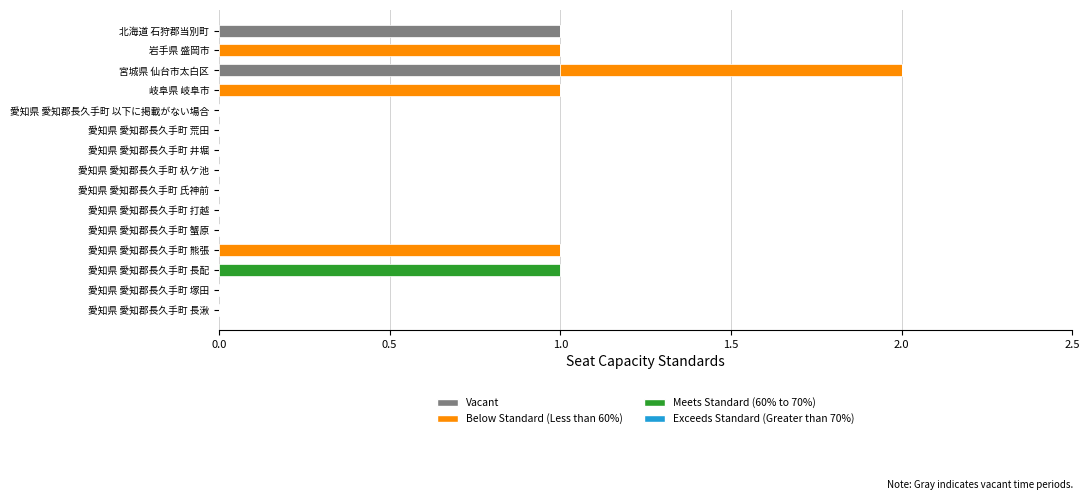

At which category is the sum across all series the highest?

宮城県 仙台市太白区